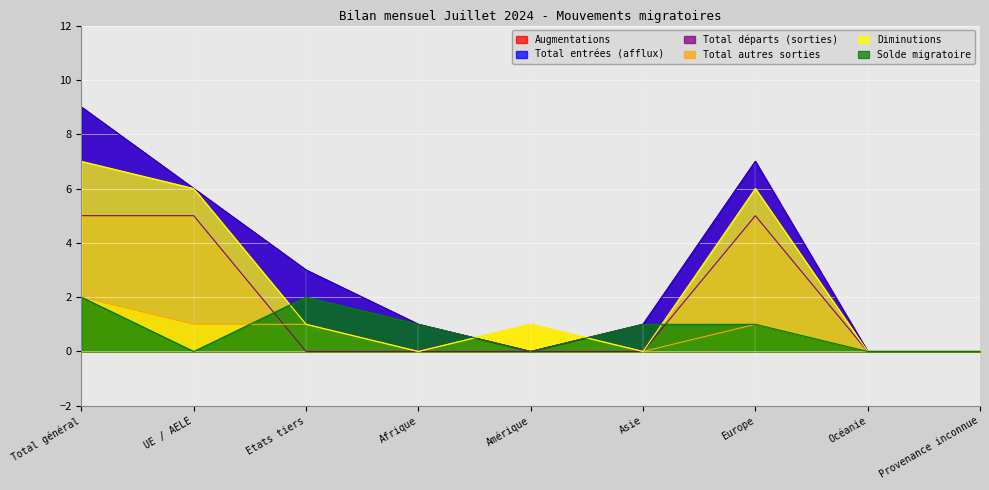

Does the chart display data point markers on the line(s)?

No